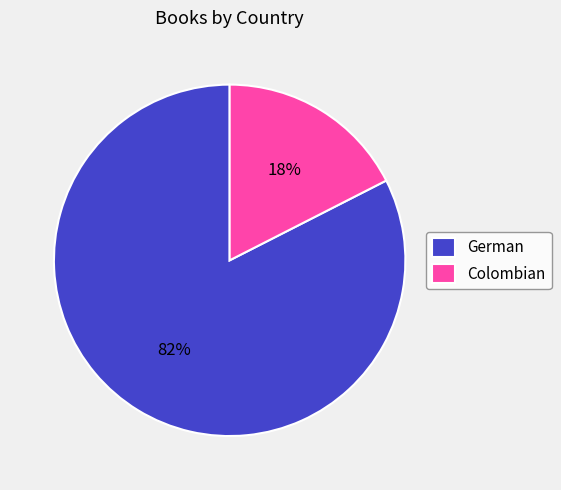

To the nearest percent, what portion does German represent?

82%